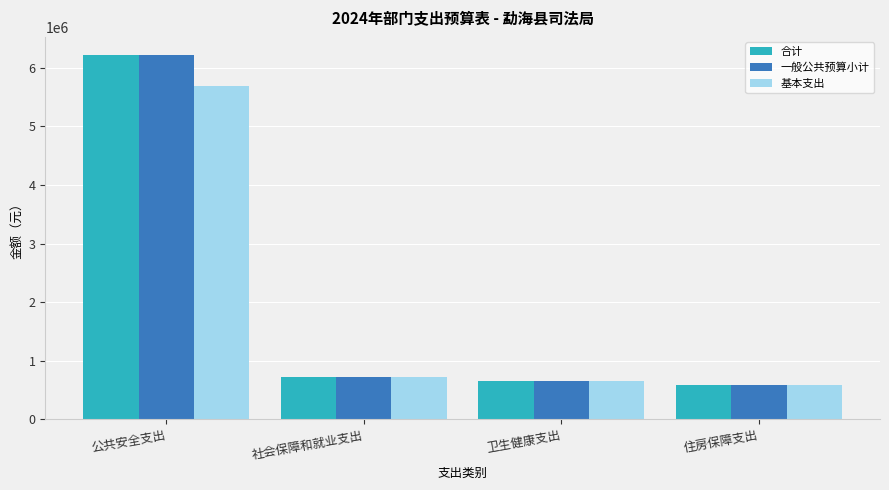

How many values in the 合计 series exceed 720256?

2